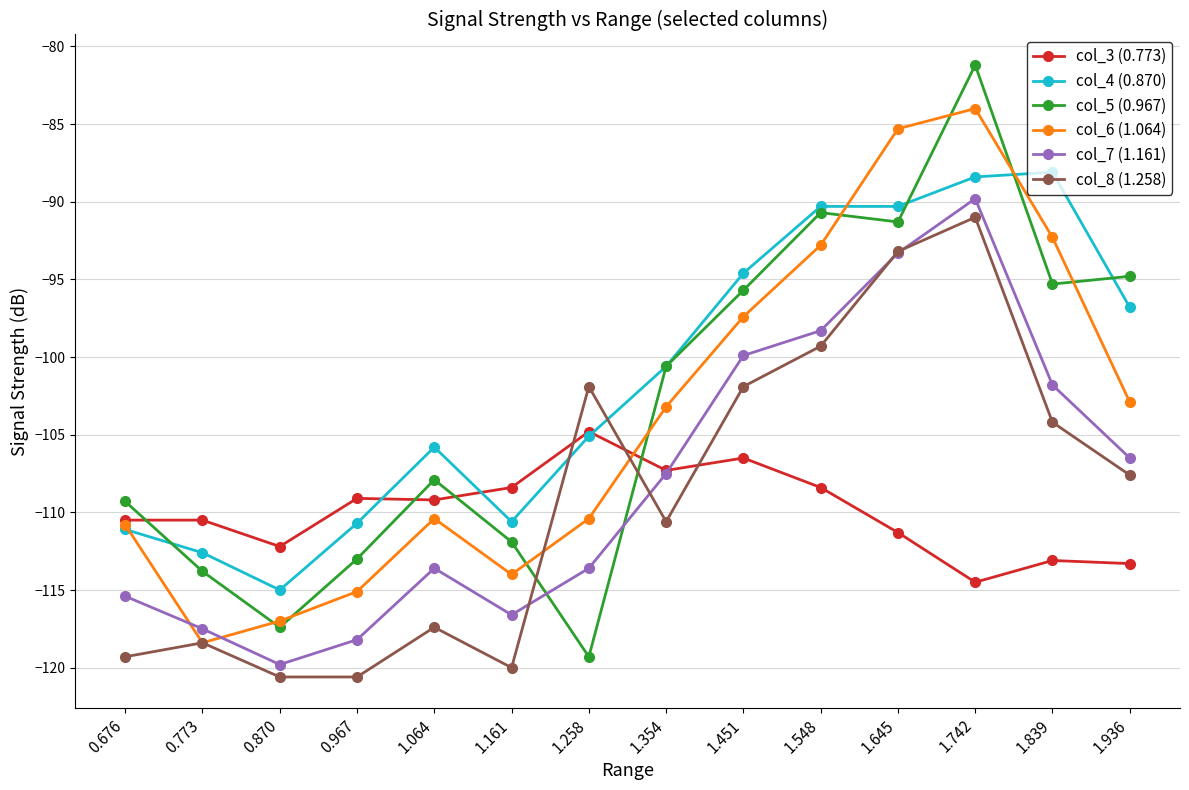

What is the maximum value shown in the chart?

-81.2